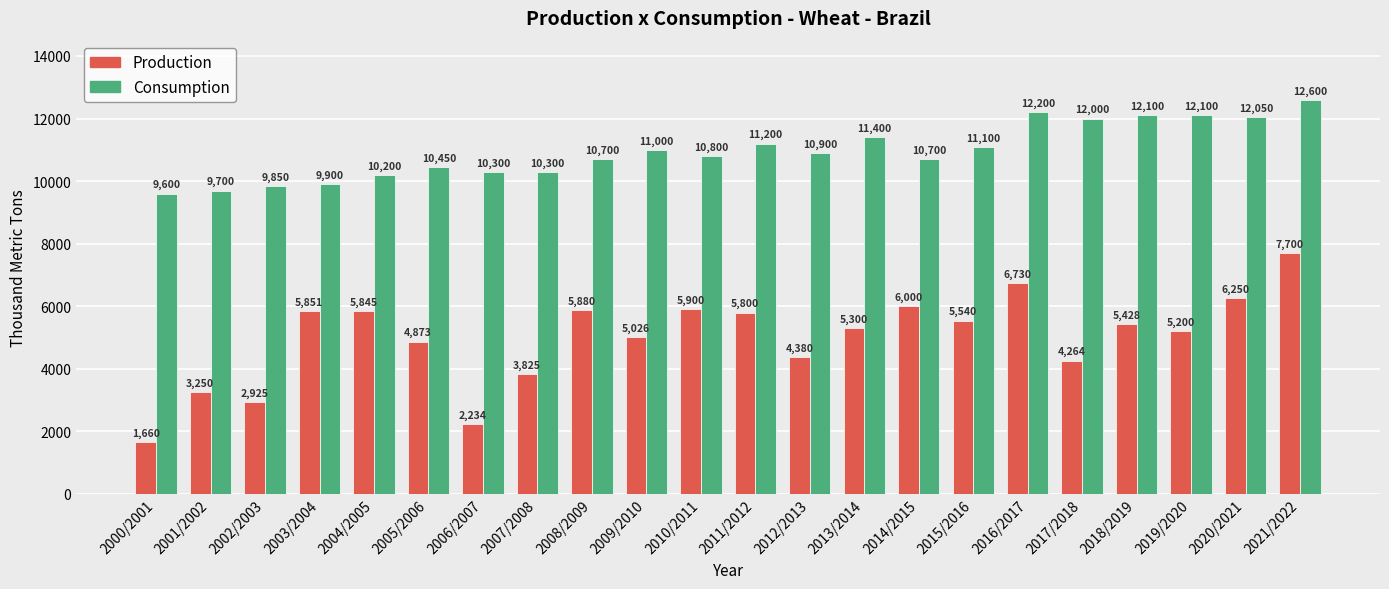

Reading left to right, list all the values displayed in this chart.

Production: 2000/2001=1660	2001/2002=3250	2002/2003=2925	2003/2004=5851	2004/2005=5845	2005/2006=4873	2006/2007=2234	2007/2008=3825	2008/2009=5880	2009/2010=5026	2010/2011=5900	2011/2012=5800	2012/2013=4380	2013/2014=5300	2014/2015=6000	2015/2016=5540	2016/2017=6730	2017/2018=4264	2018/2019=5428	2019/2020=5200	2020/2021=6250	2021/2022=7700
Consumption: 2000/2001=9600	2001/2002=9700	2002/2003=9850	2003/2004=9900	2004/2005=10200	2005/2006=10450	2006/2007=10300	2007/2008=10300	2008/2009=10700	2009/2010=11000	2010/2011=10800	2011/2012=11200	2012/2013=10900	2013/2014=11400	2014/2015=10700	2015/2016=11100	2016/2017=12200	2017/2018=12000	2018/2019=12100	2019/2020=12100	2020/2021=12050	2021/2022=12600